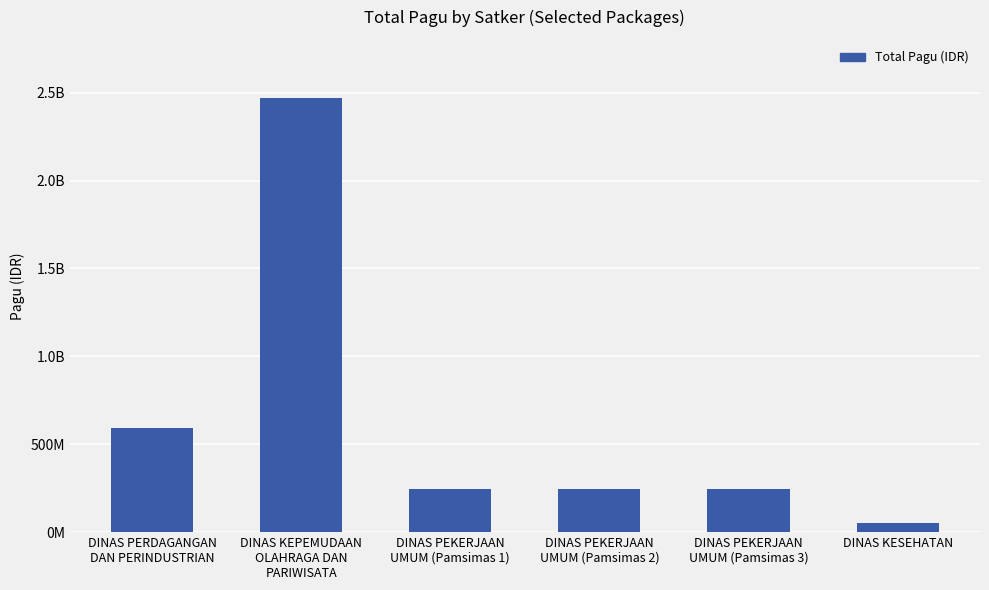

What is the ratio of the value at DINAS PERDAGANGAN
DAN PERINDUSTRIAN to the value at DINAS KESEHATAN?

12.0